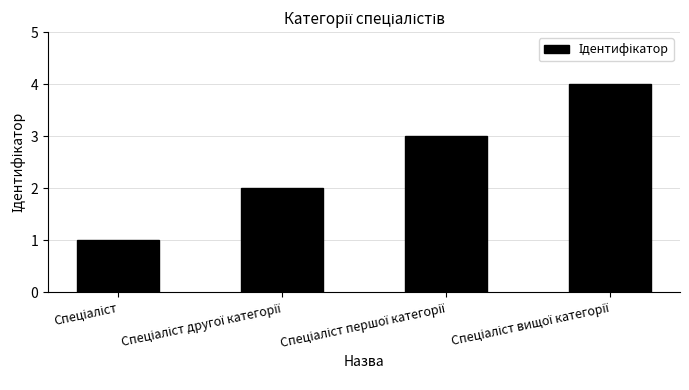

What is the difference between the maximum and minimum values?

3